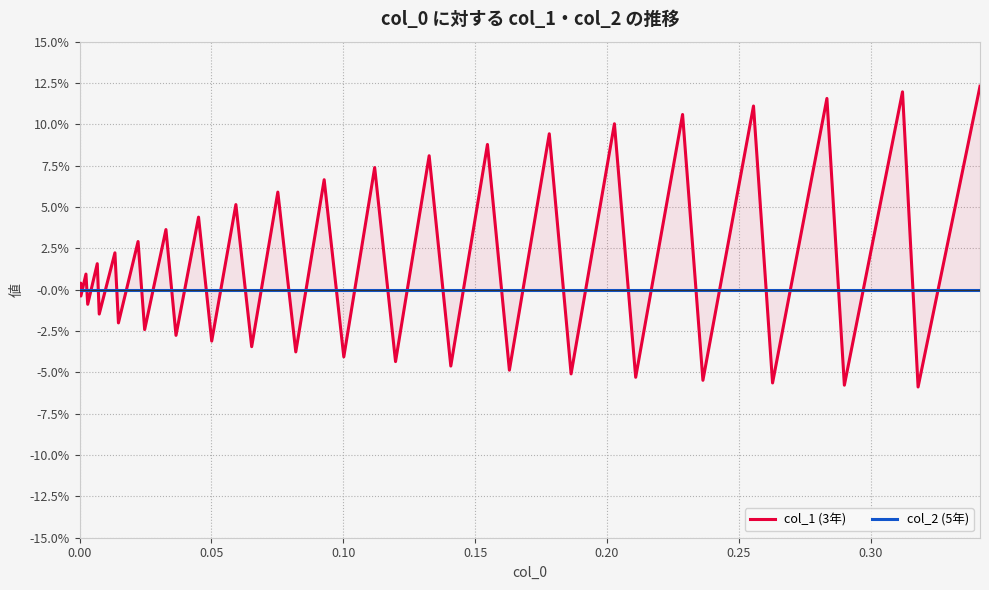

Is it true that col_1 (3年) equals -0.0 at 20?

False